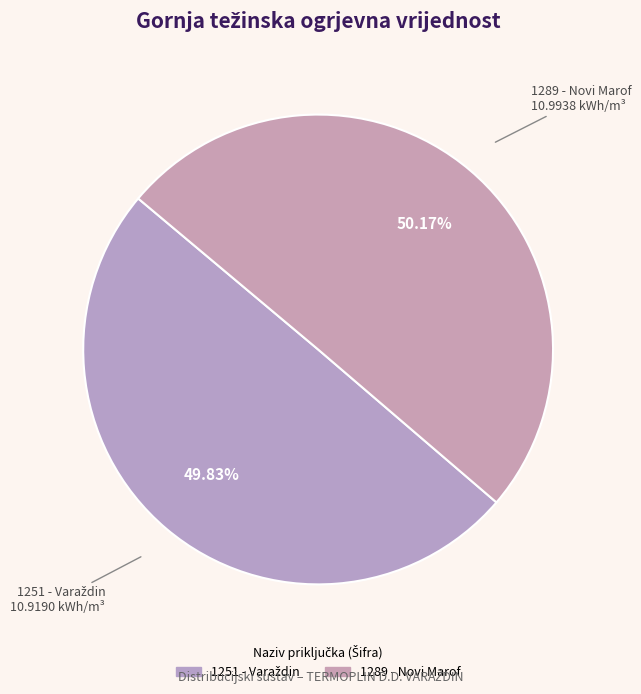

How many segments does this pie chart have?

2